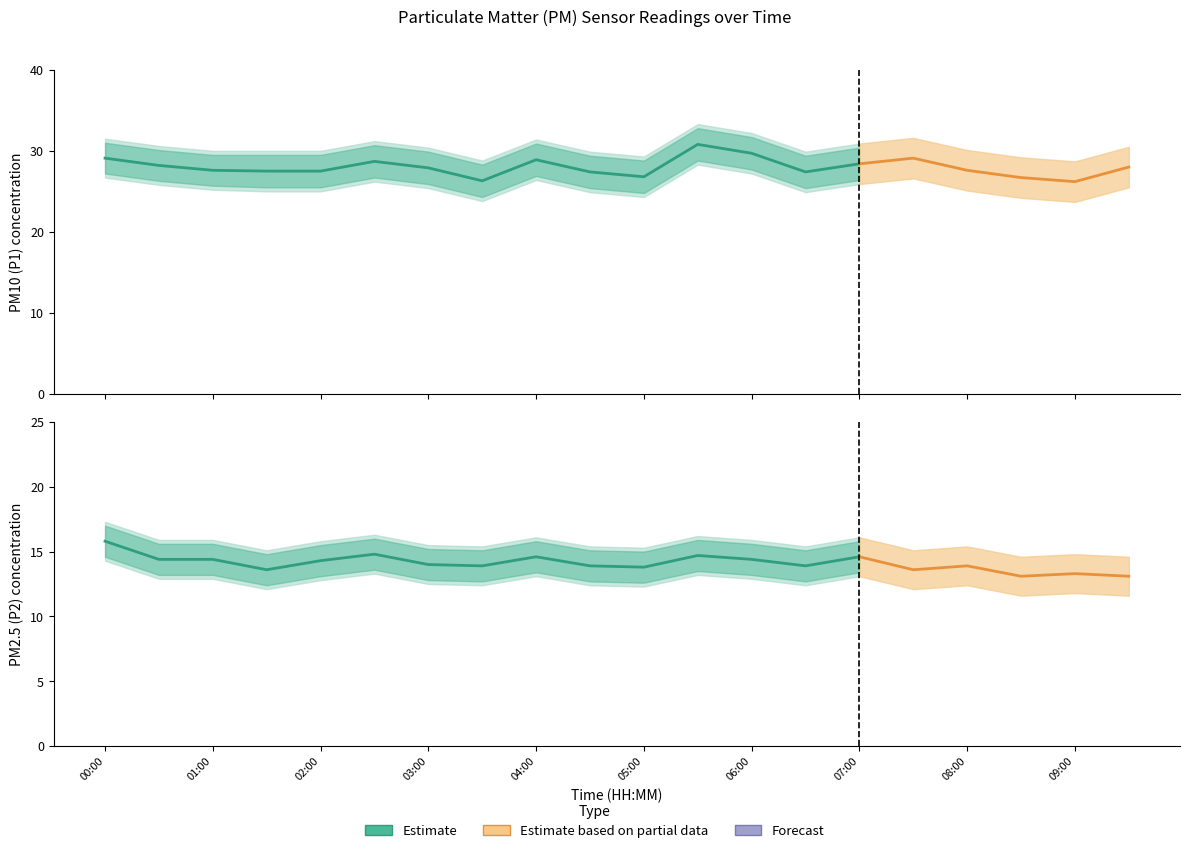

What is the difference between the highest and lowest values at 05:30?

20.1